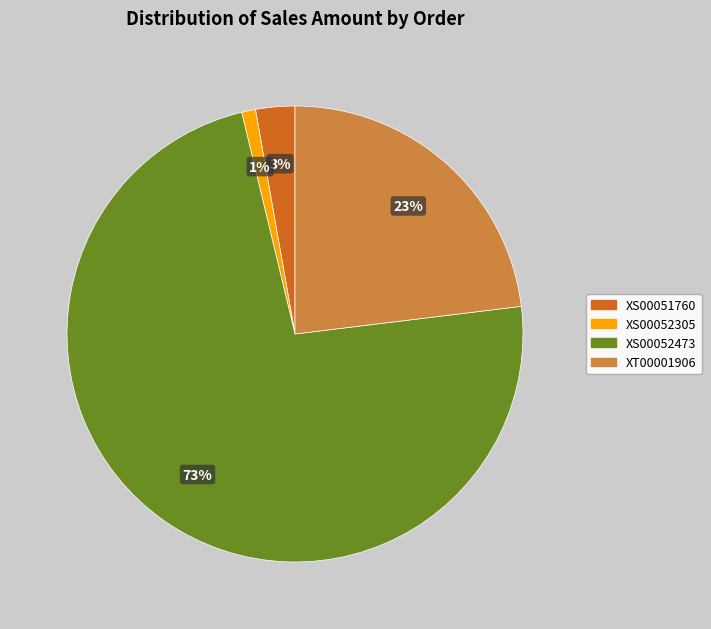

Combined, do XS00051760 and XT00001906 account for over 50%?

No